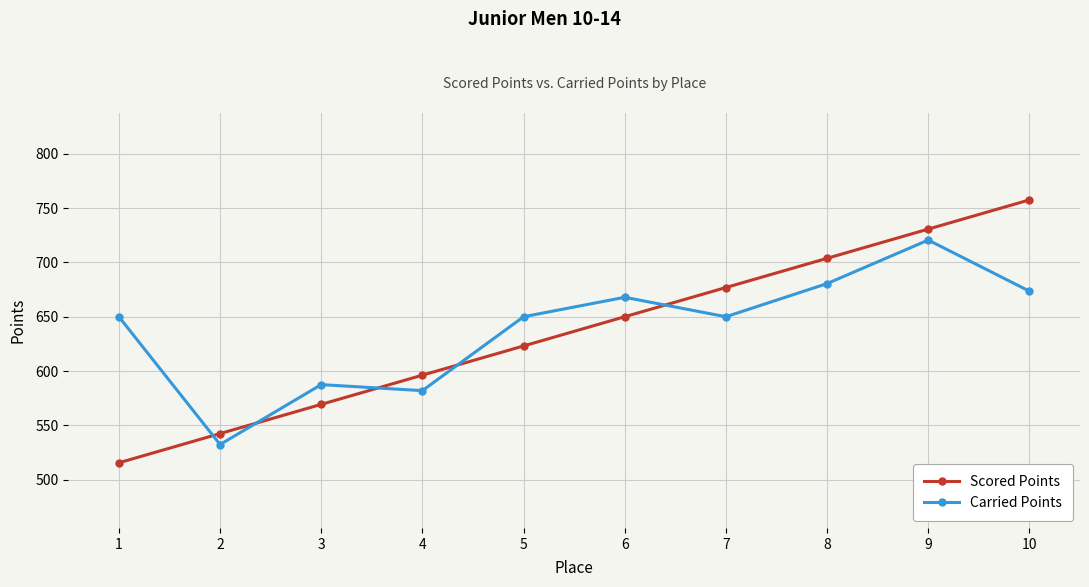

Where do Scored Points and Carried Points first cross each other?

1 and 2